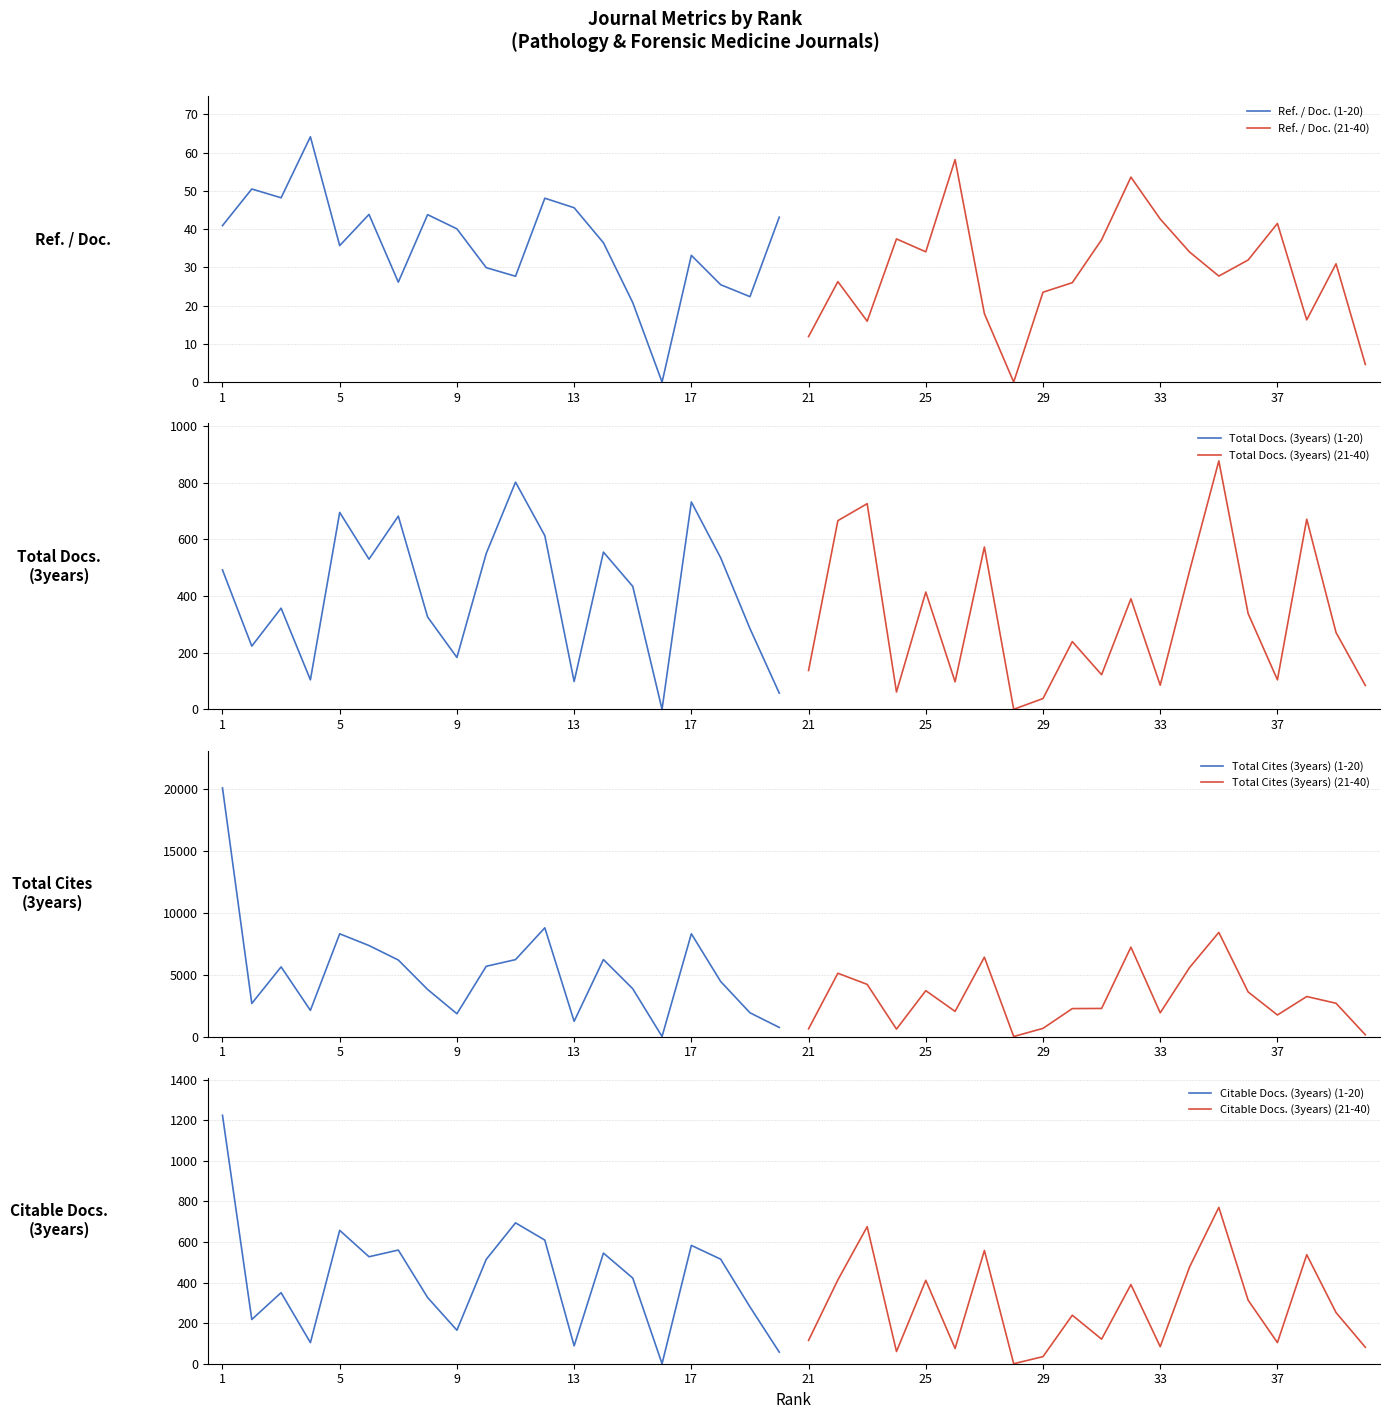

Rank the series by their maximum value, from highest to lowest.

Total Cites (3years), Citable Docs. (3years), Total Docs. (3years), Ref. / Doc.